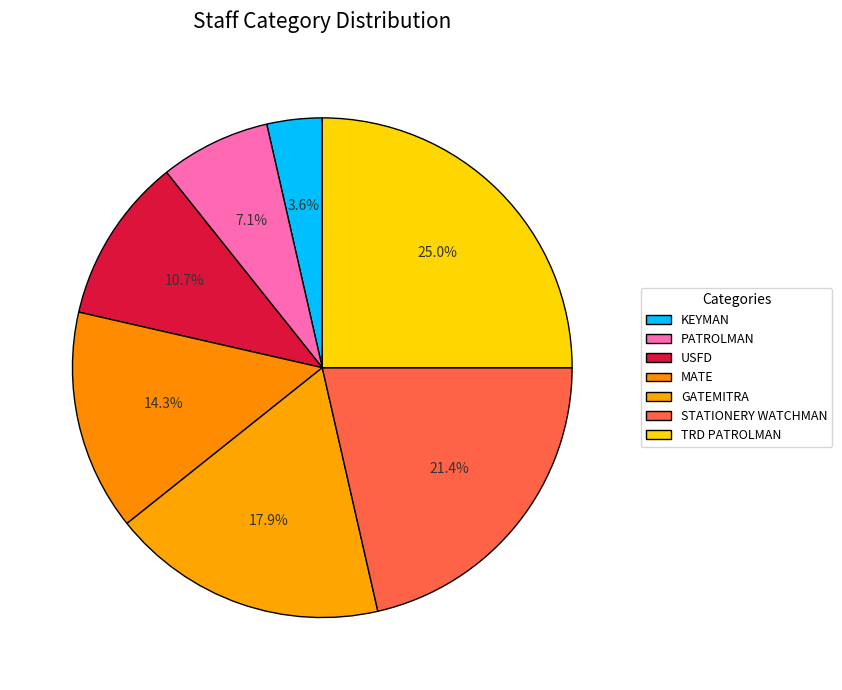

Is there a majority slice in this chart?

No